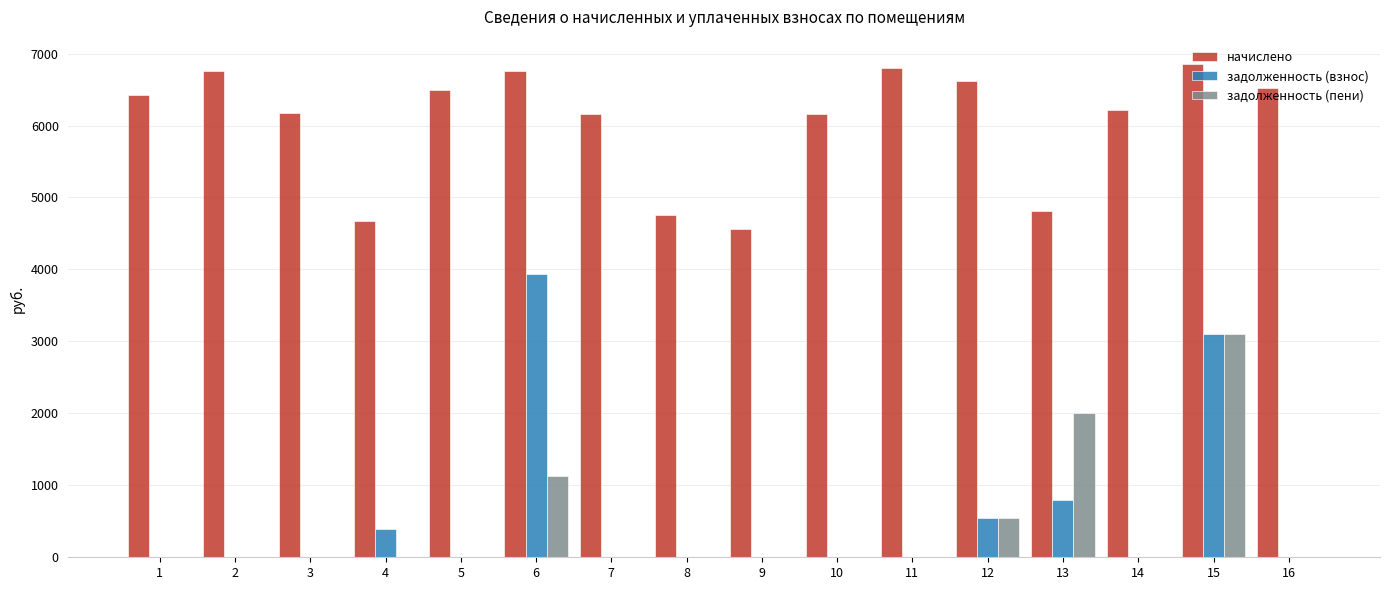

Which series has the widest spread of values?

задолженность (взнос)